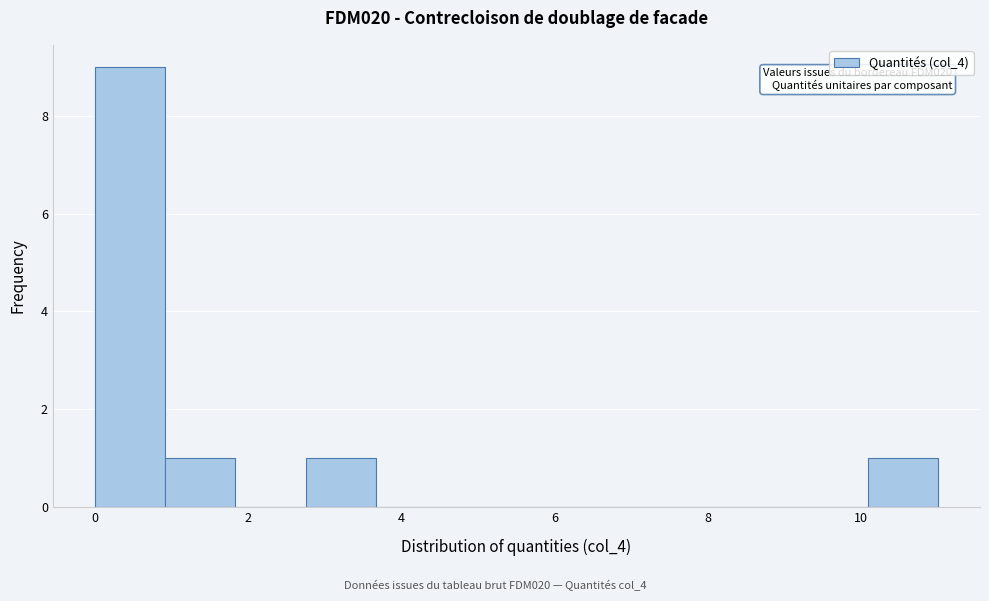

Which range on the x-axis has the tallest bar?

0.0 to 1.0